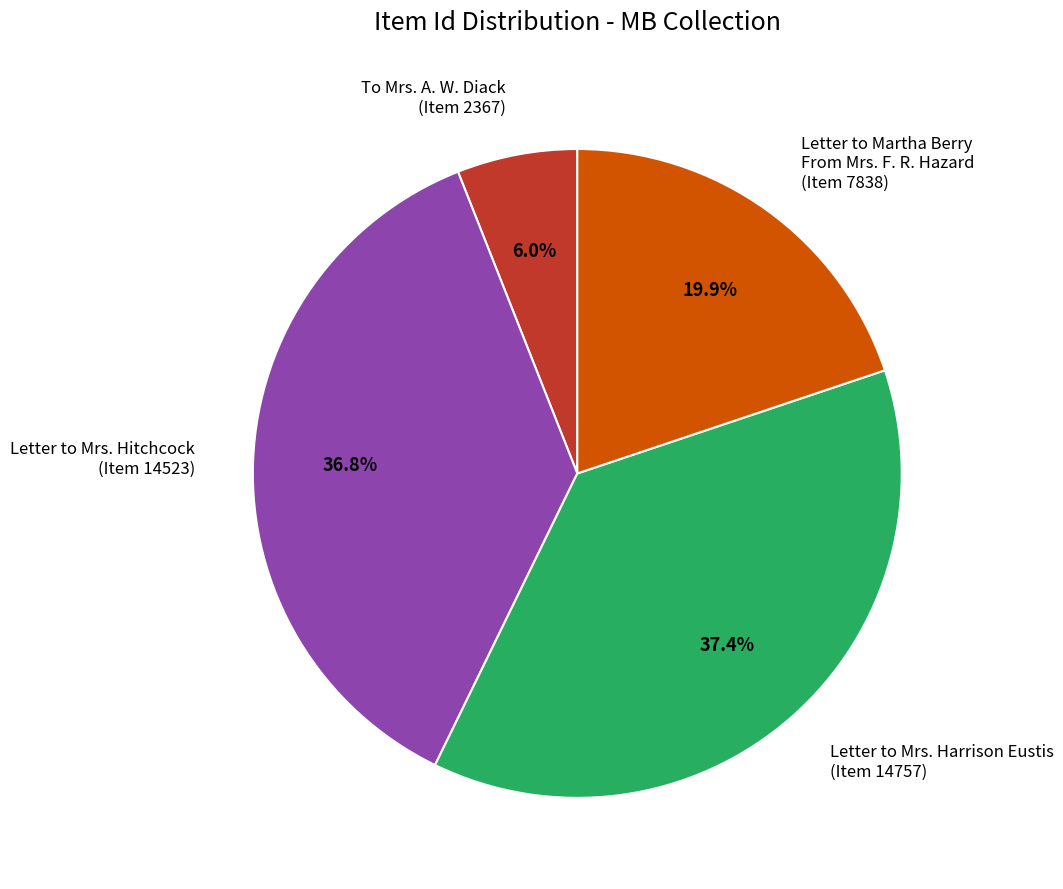

Count the number of slices in the pie.

4